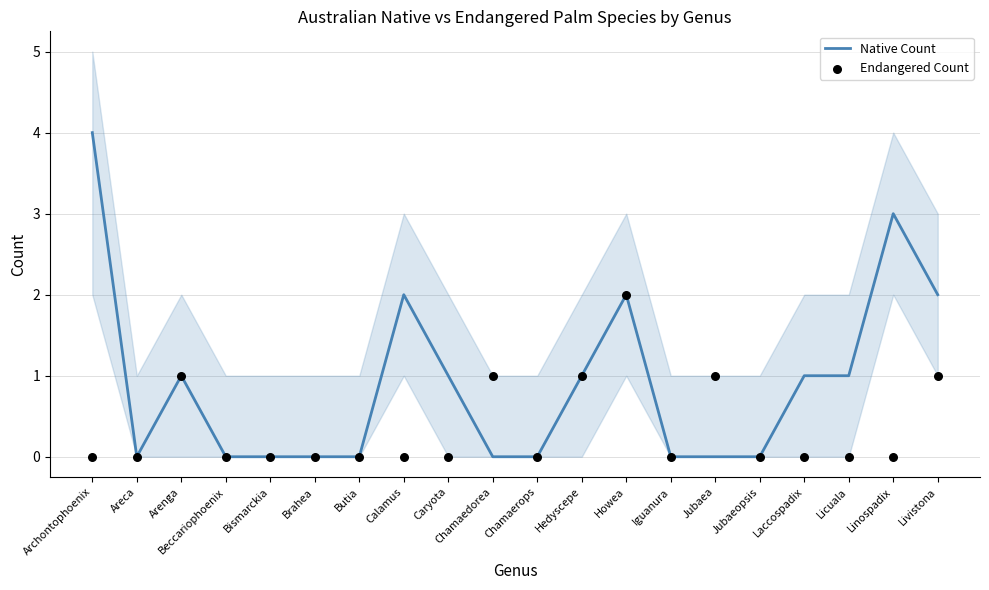

What is the total value across all series at Calamus?

2